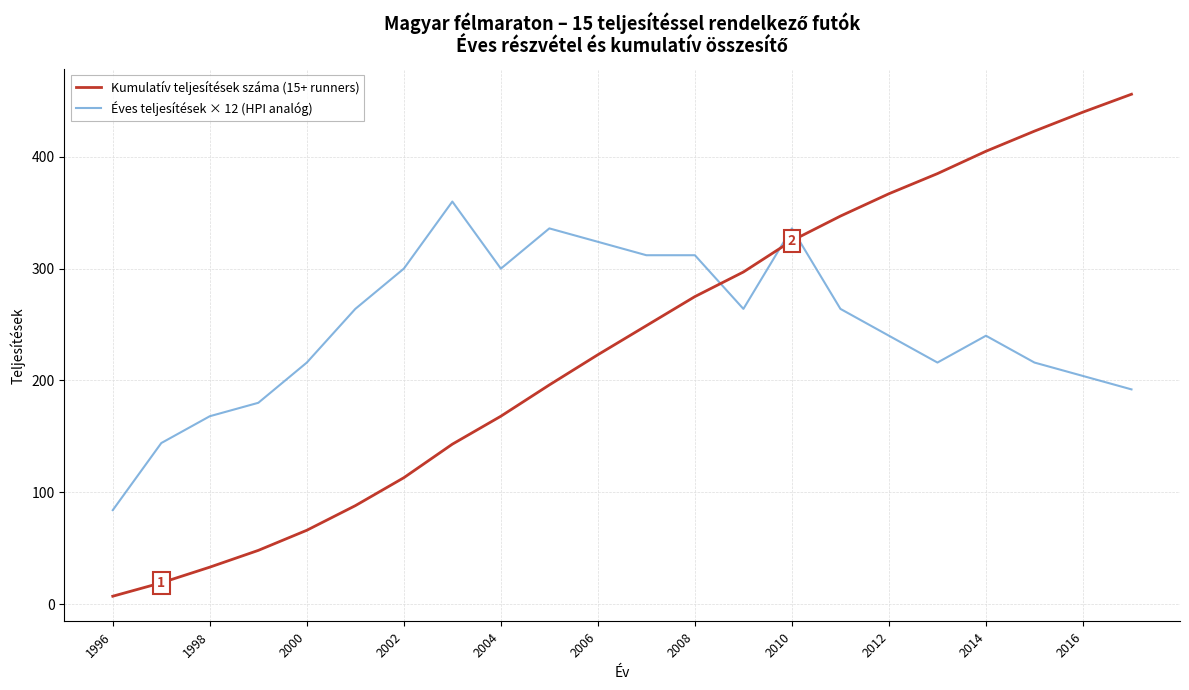

Which series has the widest spread of values?

Kumulatív teljesítések száma (15+ runners)